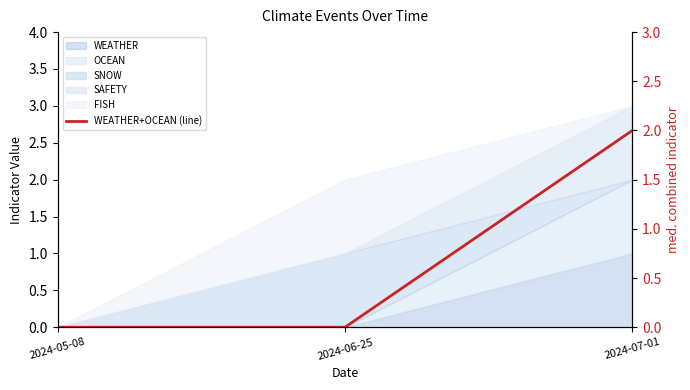

Between 2024-06-25 and 2024-07-01, which is larger?

2024-07-01